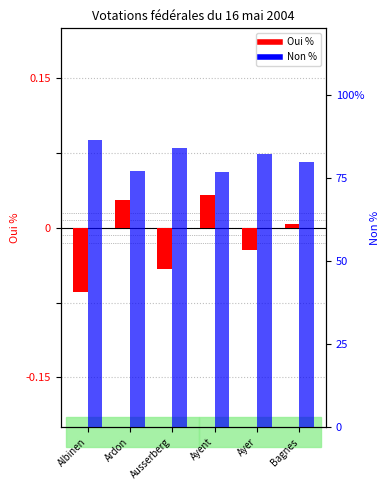

Is it true that Oui % equals -1.6 at Ausserberg?

False